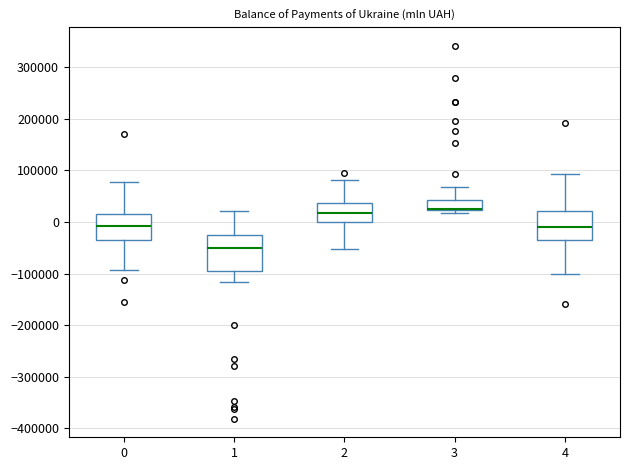

Where does the upper whisker of the box at x = 3 end on the y-axis? The values are not printed on the chart, so give them approximately, as read against the axis.

70000